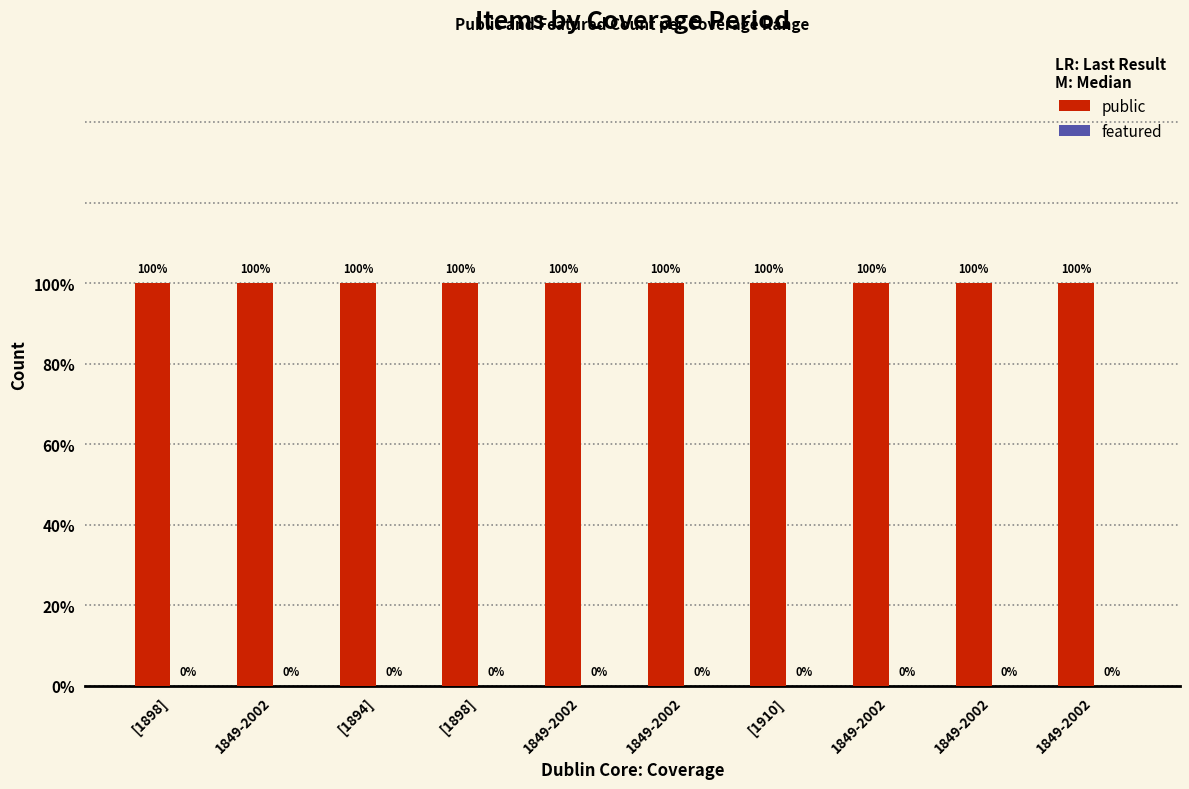

How many bars are there in total?

20